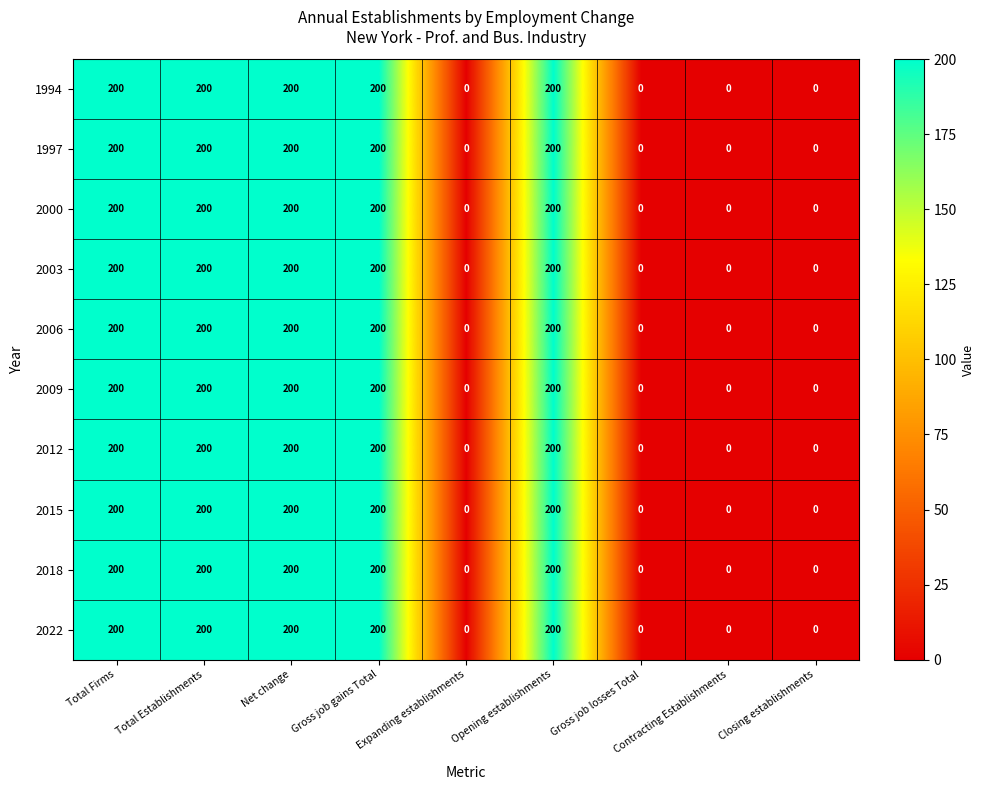

What is the highest value of the 2009 series?

200